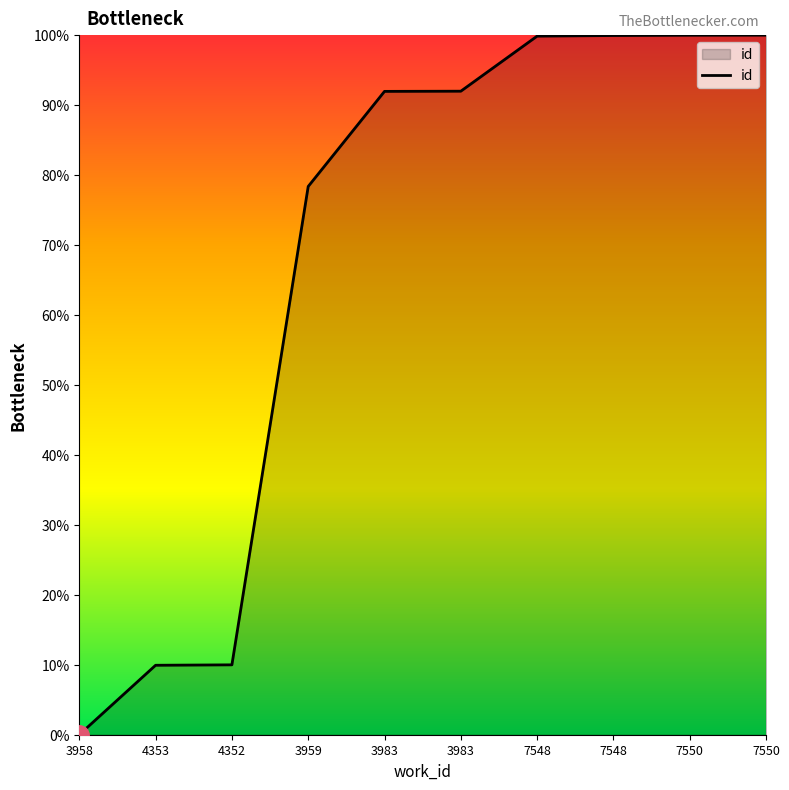

How many lines are shown in the chart?

1